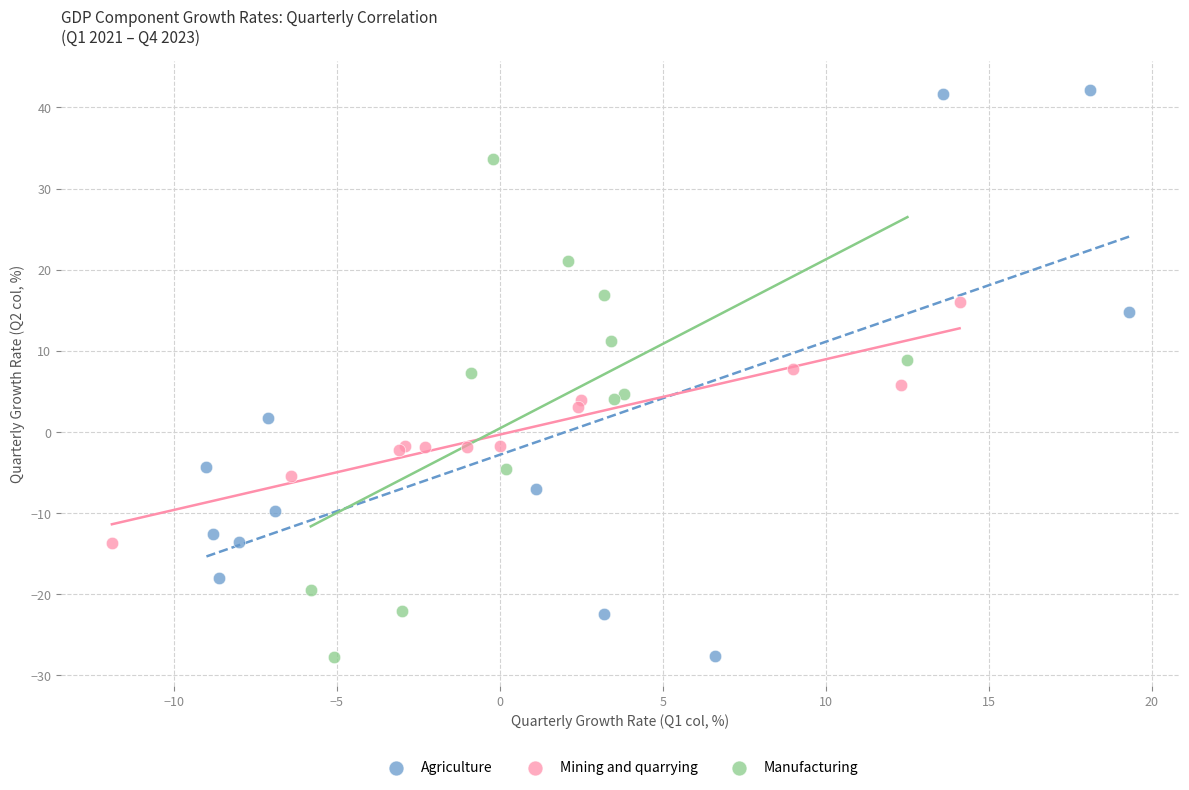

Which series has the largest Y range (max minus min)?

Agriculture